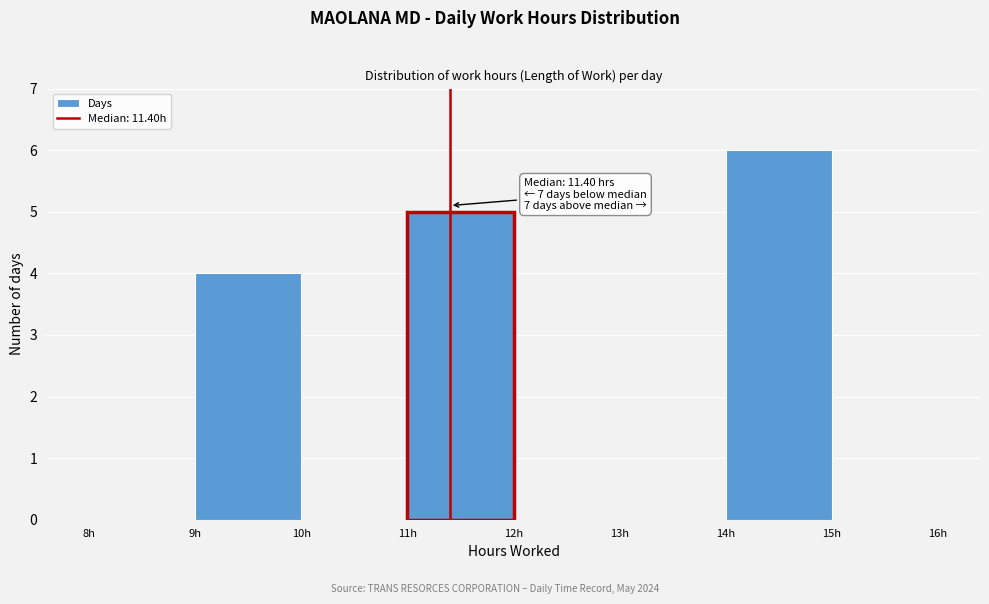

Which range on the x-axis has the tallest bar?

14 to 15